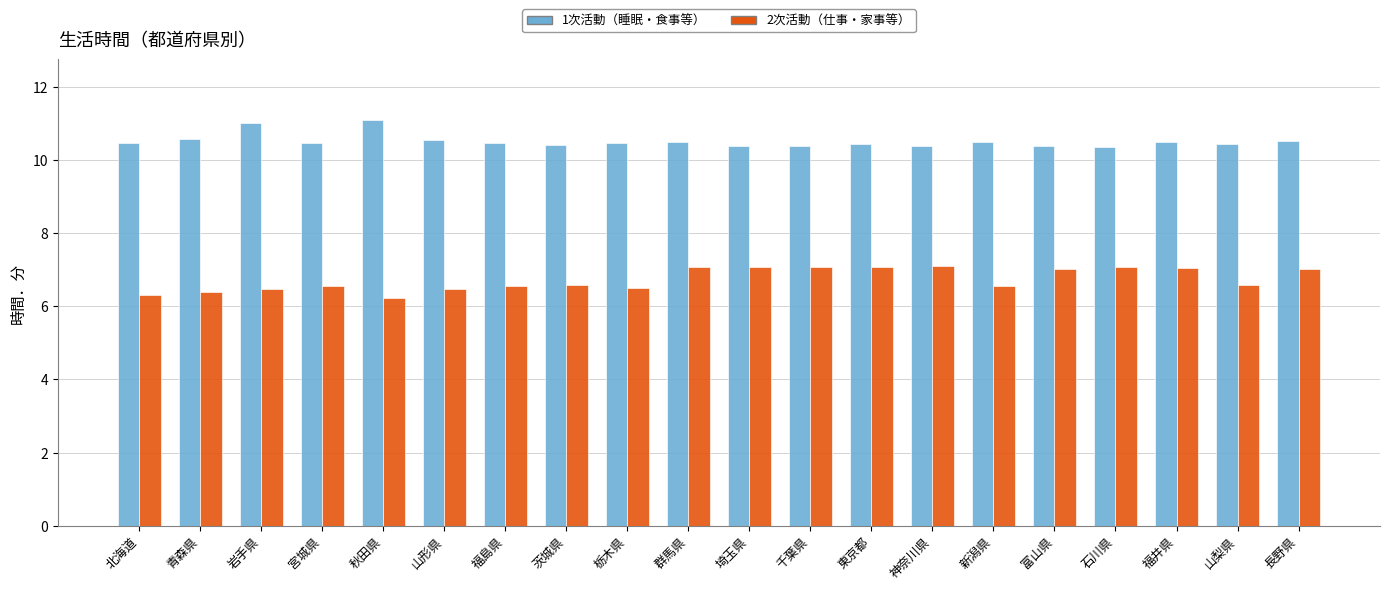

What is the lowest value of the 2次活動（仕事・家事等） series?

6.2